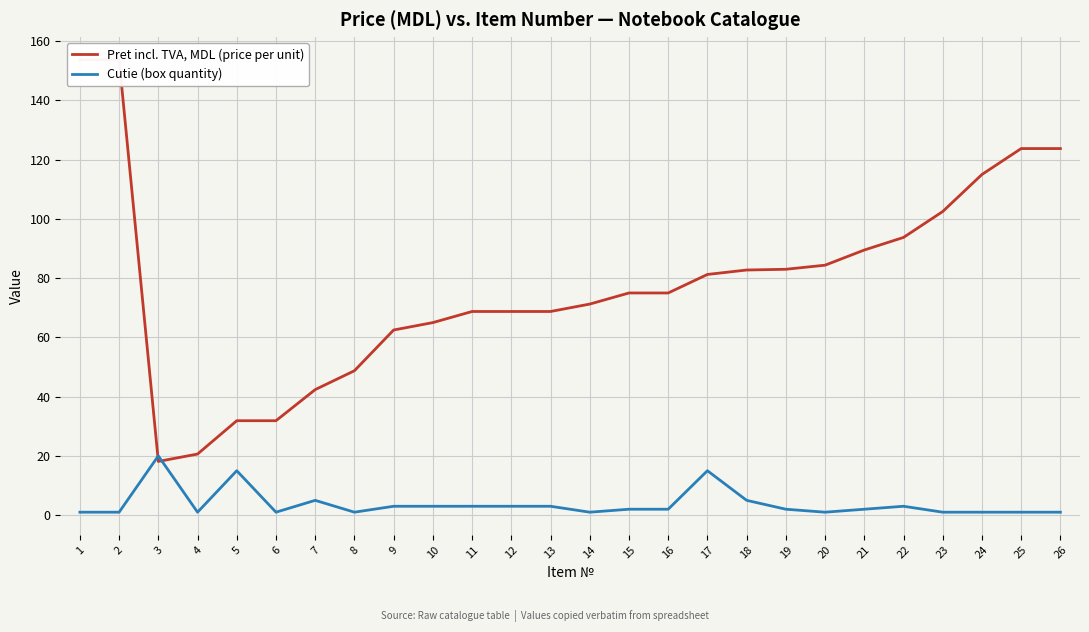

What is the value of the Pret incl. TVA, MDL (price per unit) point at the 21st from the left?

89.5